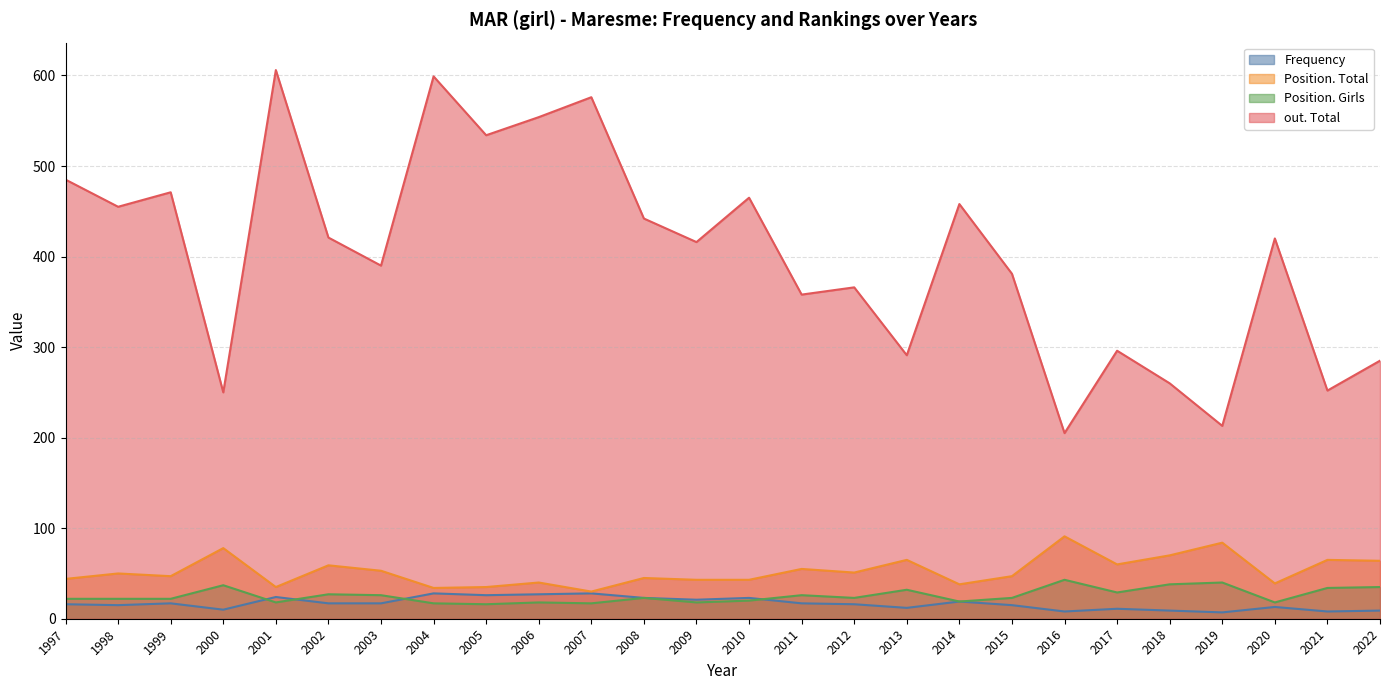

What are all the series names shown in the legend?

Frequency, Position. Total, Position. Girls, out. Total